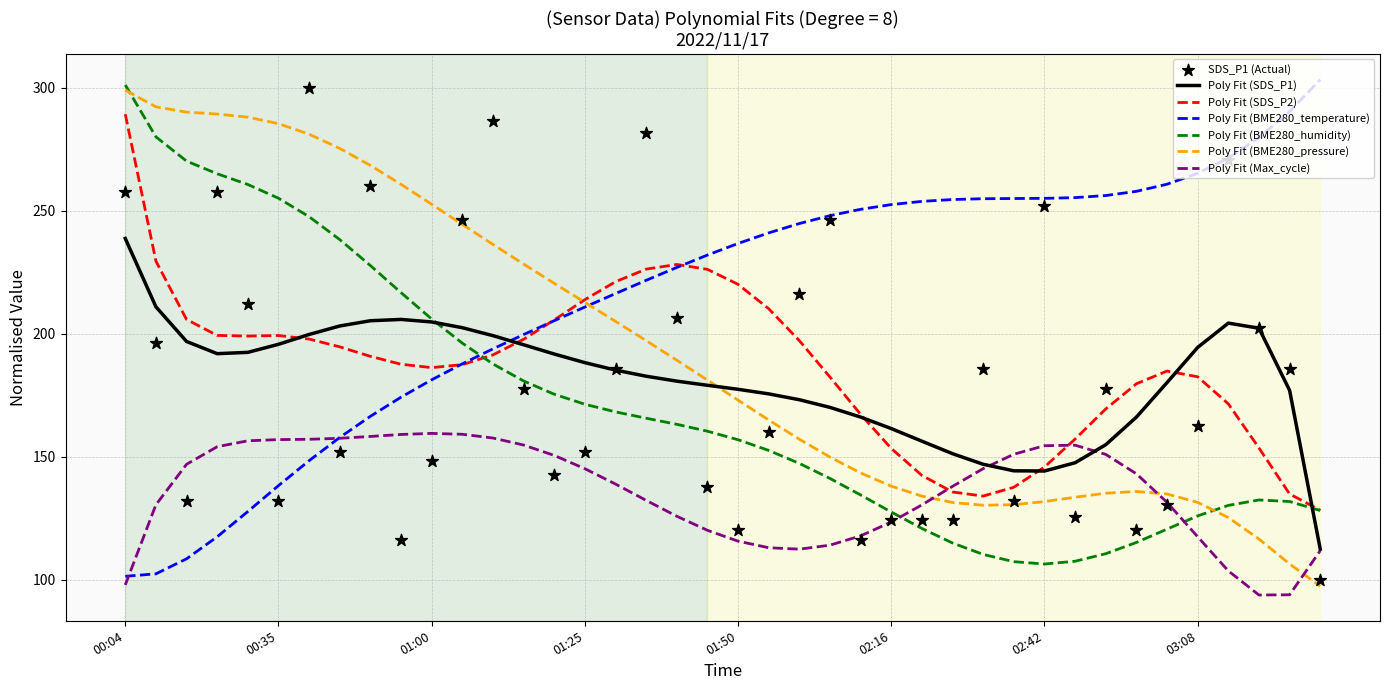

What is the total value across all series at 14?

743.4